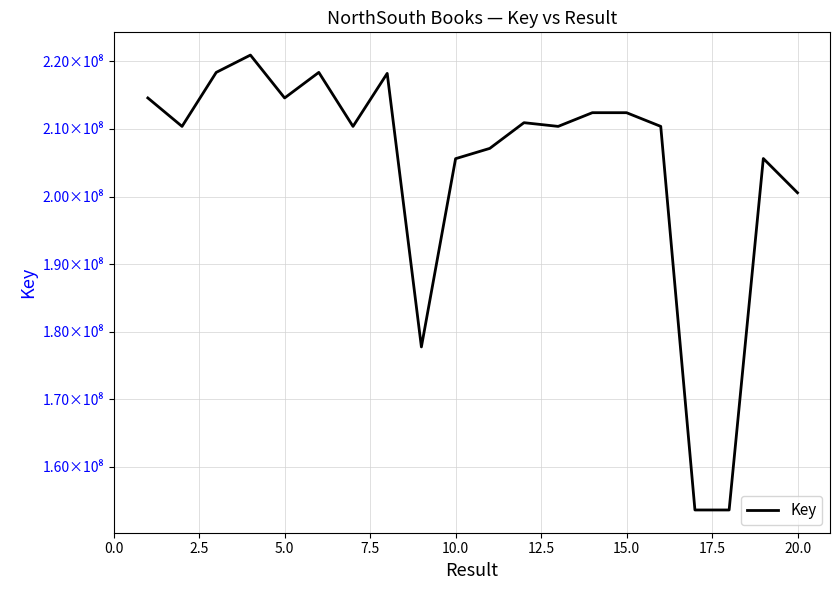

Is this an area chart (filled region under the line)?

No